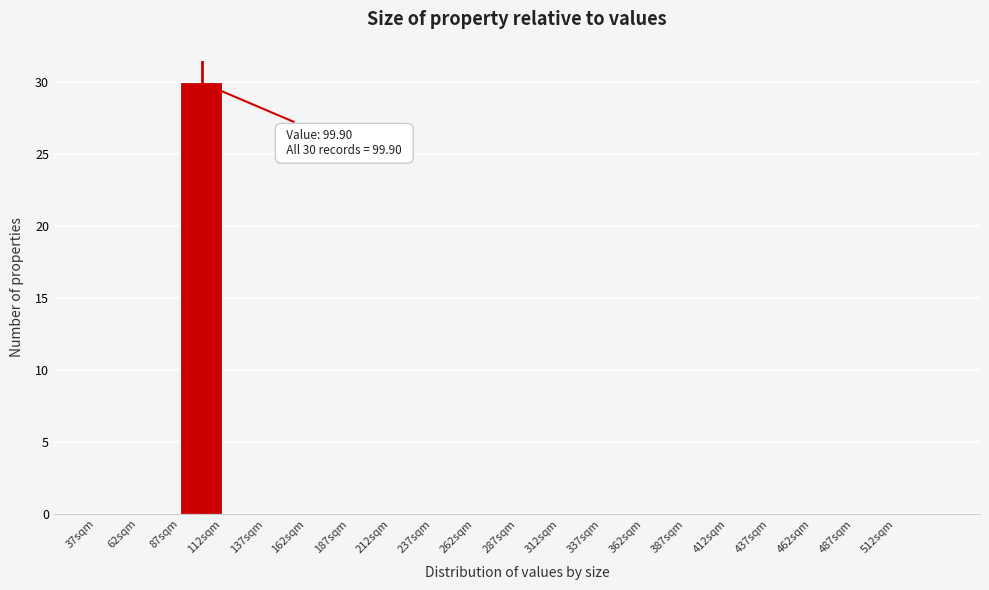

Which range on the x-axis has the tallest bar?

87 to 112